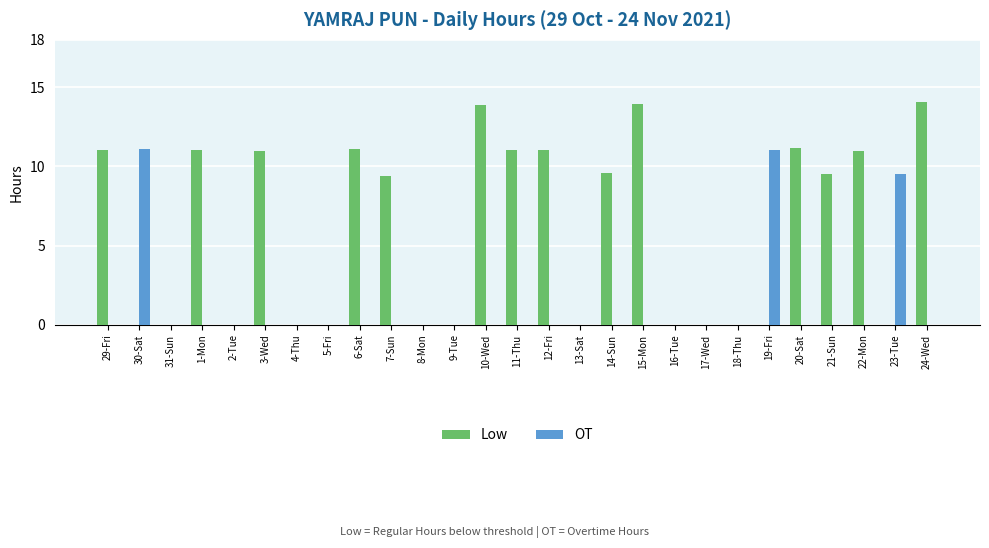

What is the maximum value shown in the chart?

14.1